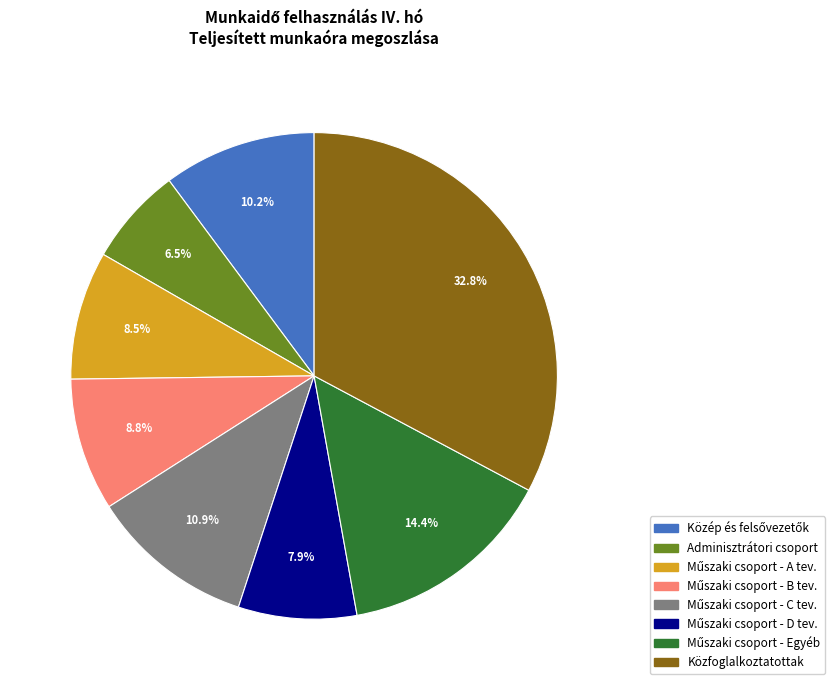

To the nearest percent, what is the difference between the largest and smallest slice percentages?

26%